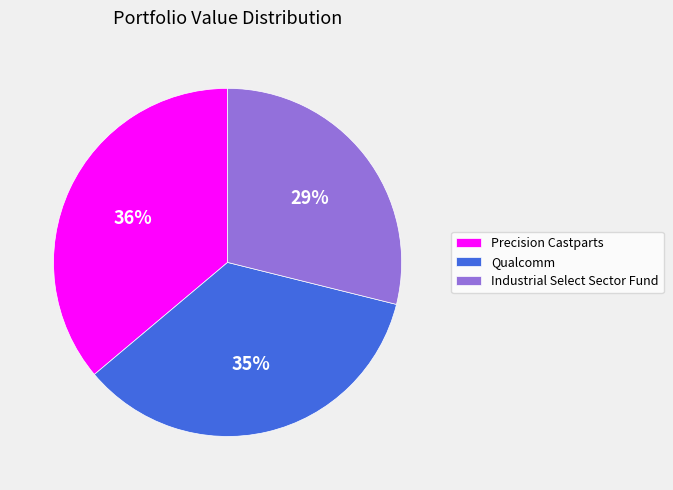

Is the sum of Qualcomm and Precision Castparts greater than half?

Yes